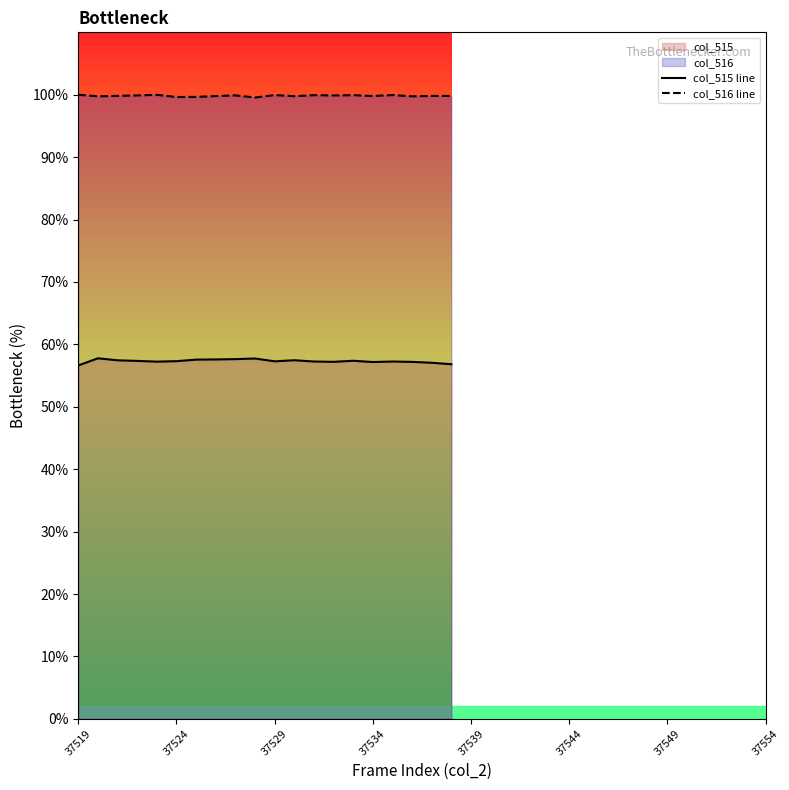

True or false: col_516 line and col_515 line intersect in this chart.

False